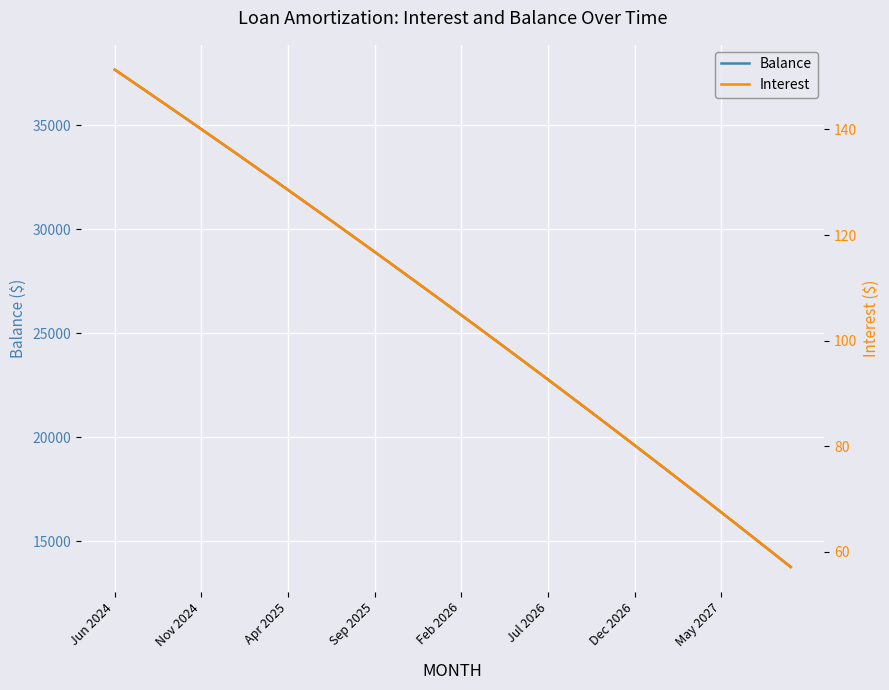

Which category has the highest value in the Balance series?

Jun 2024